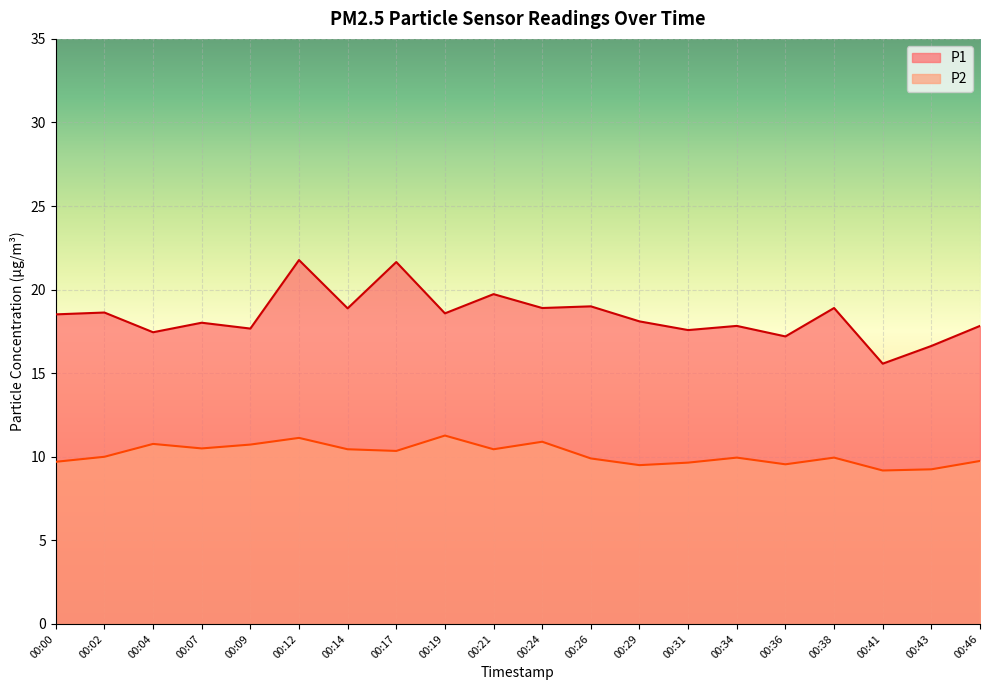

True or false: P2 has more than 1 interior local peaks.

True